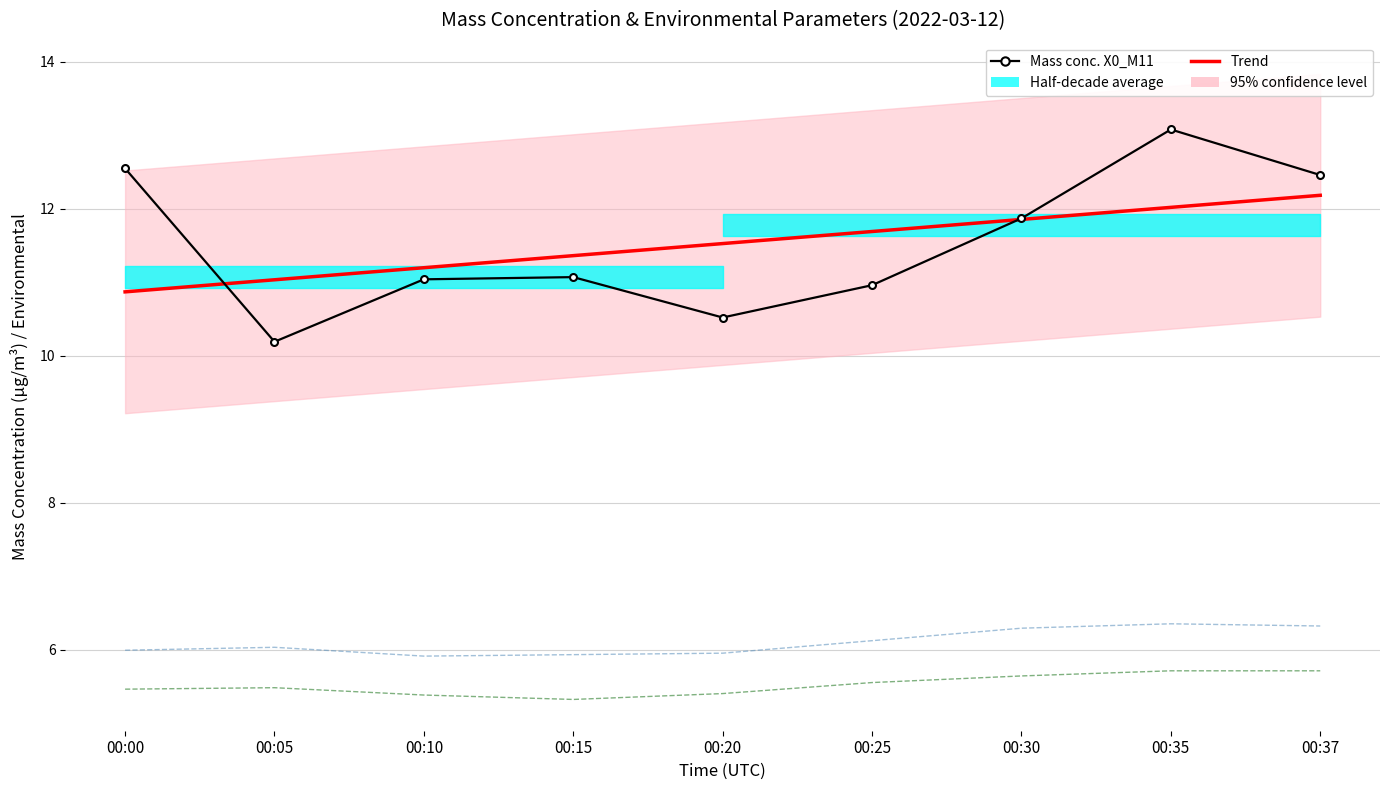

True or false: Trend and X2_M11 cross at least once.

False